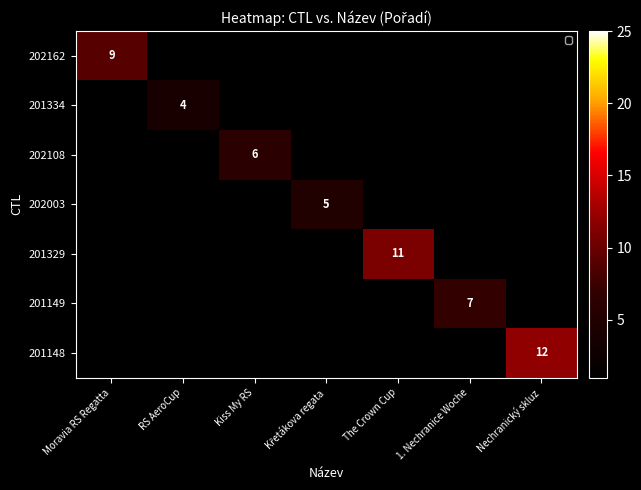

The value of 201334 at RS AeroCup is 5. True or false?

False